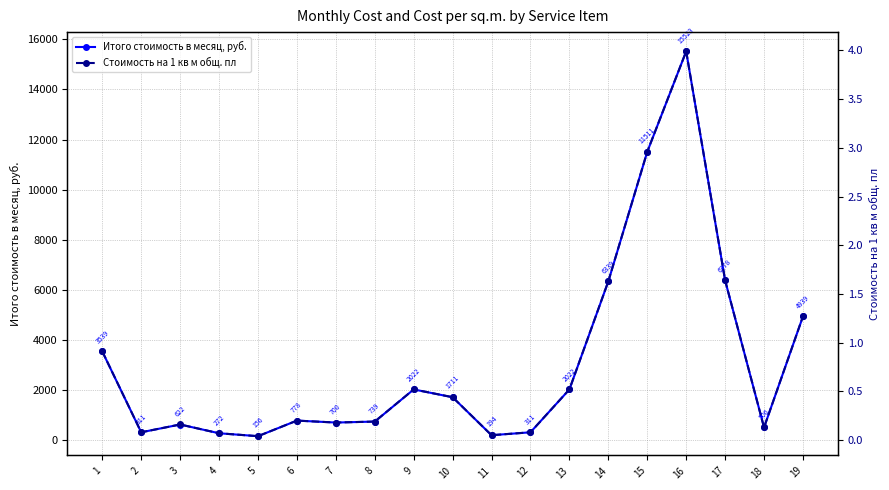

Which series has the widest spread of values?

Итого стоимость в месяц, руб.